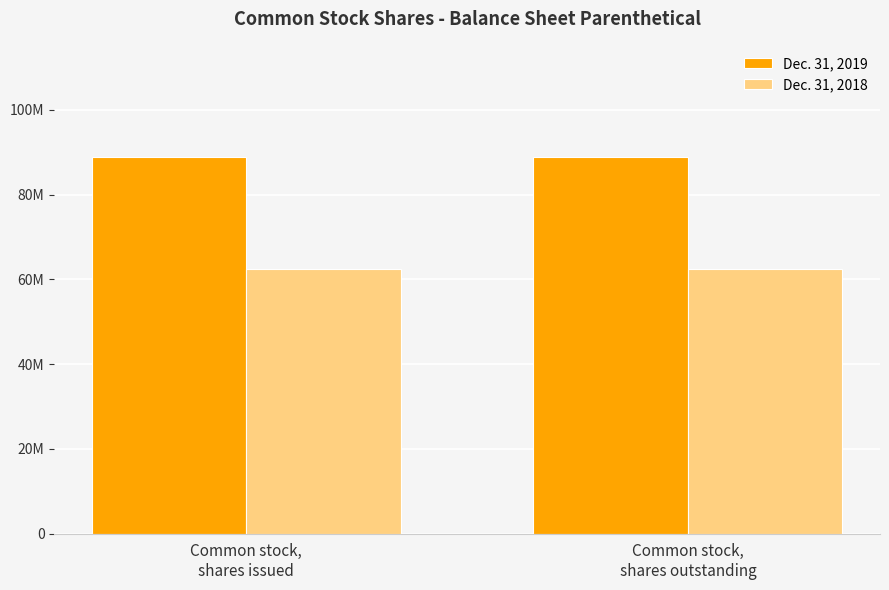

What are all the series names shown in the legend?

Dec. 31, 2019, Dec. 31, 2018